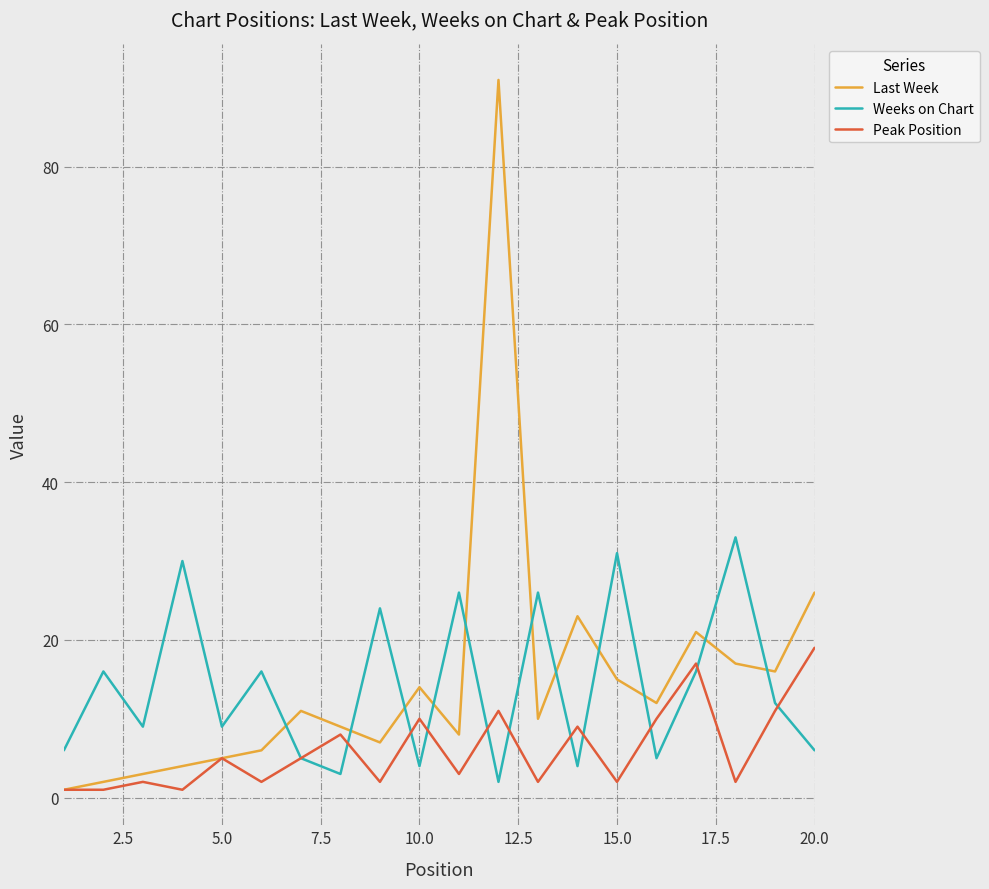

What is the maximum value for Peak Position?

19